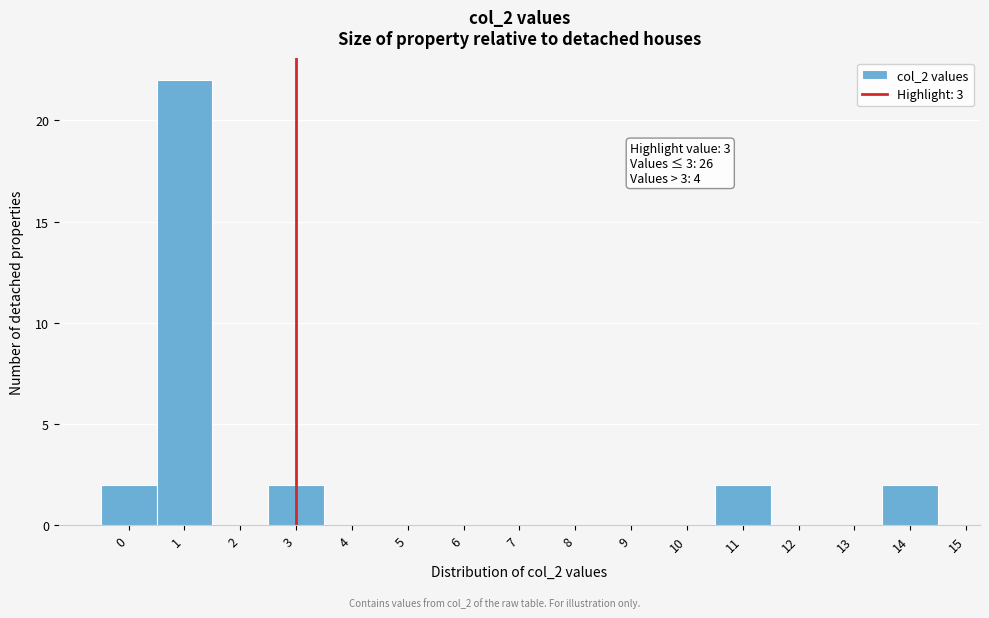

Over which range of the x-axis is the bar tallest?

0.5 to 1.5